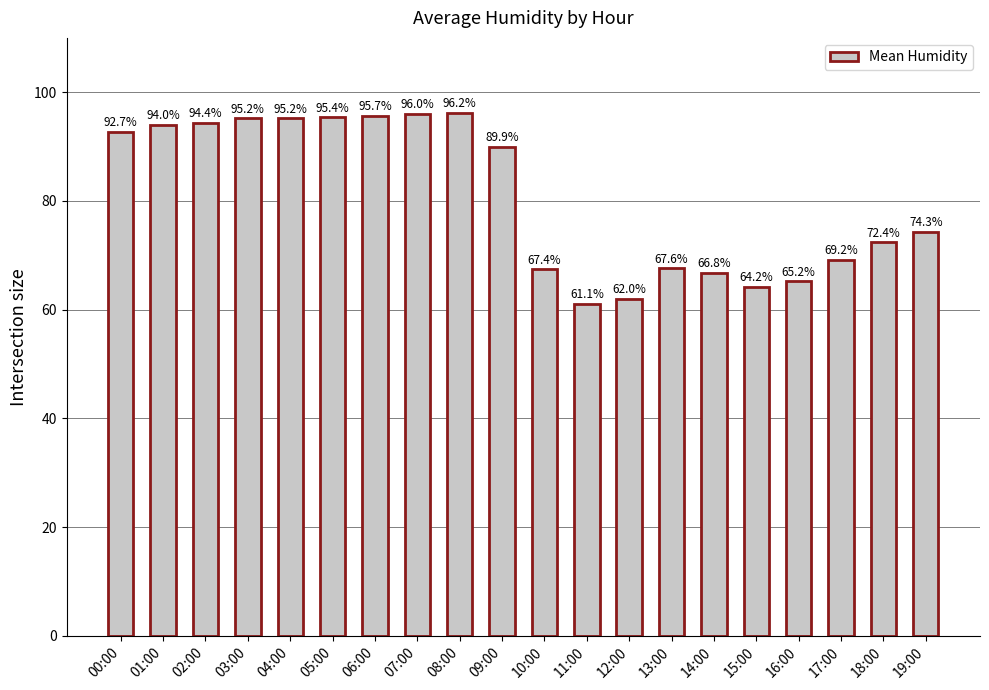

Reading left to right, transcribe all the data shown in this chart.

92.7	94.0	94.4	95.2	95.2	95.4	95.7	96.0	96.2	89.9	67.4	61.1	62.0	67.6	66.8	64.2	65.2	69.2	72.4	74.3